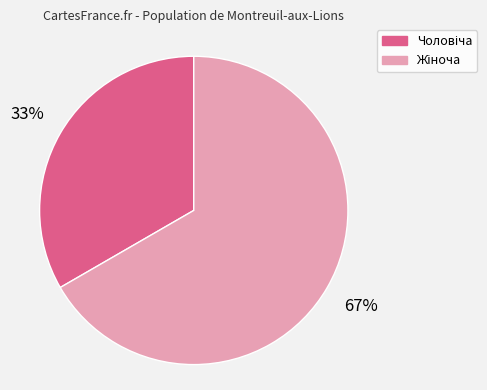

To the nearest percent, what is the average slice percentage?

50%